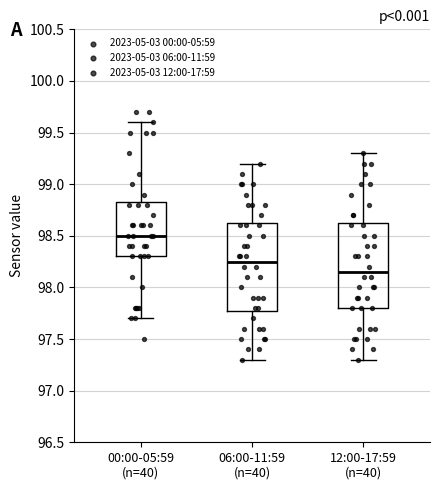

Which box's median line is the lowest?

12:00-17:59 (n=40)